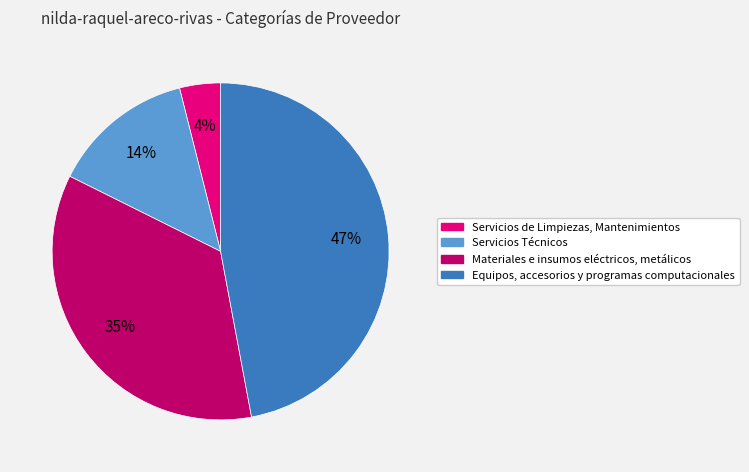

Count the number of slices in the pie.

4